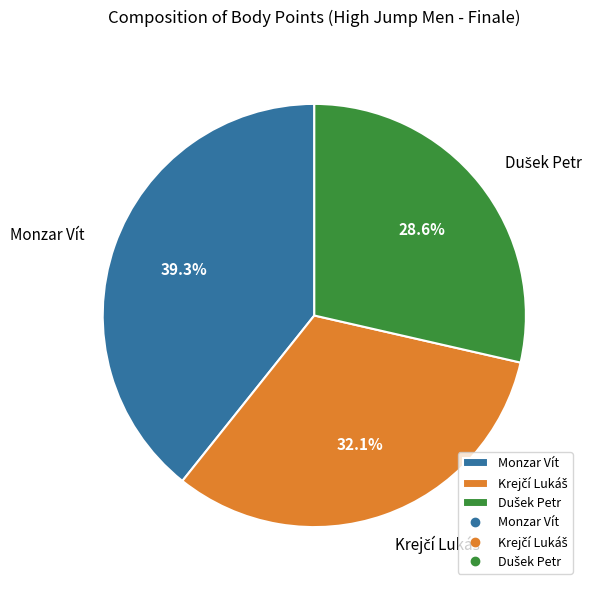

Which category has the biggest portion of the pie?

Monzar Vít